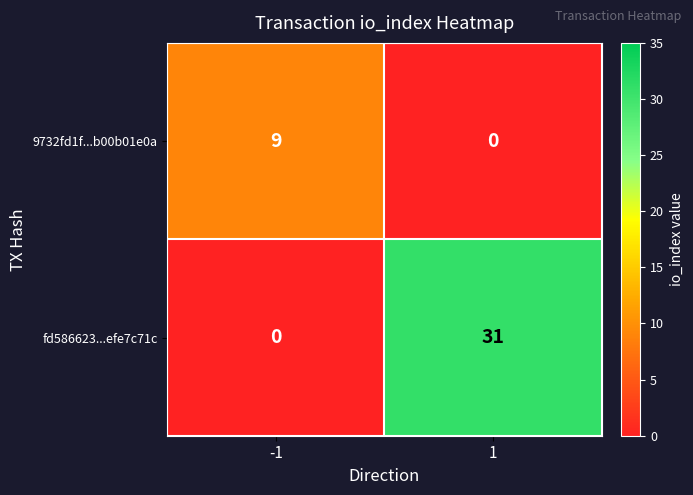

What is the spread (max minus min) of values at -1?

9